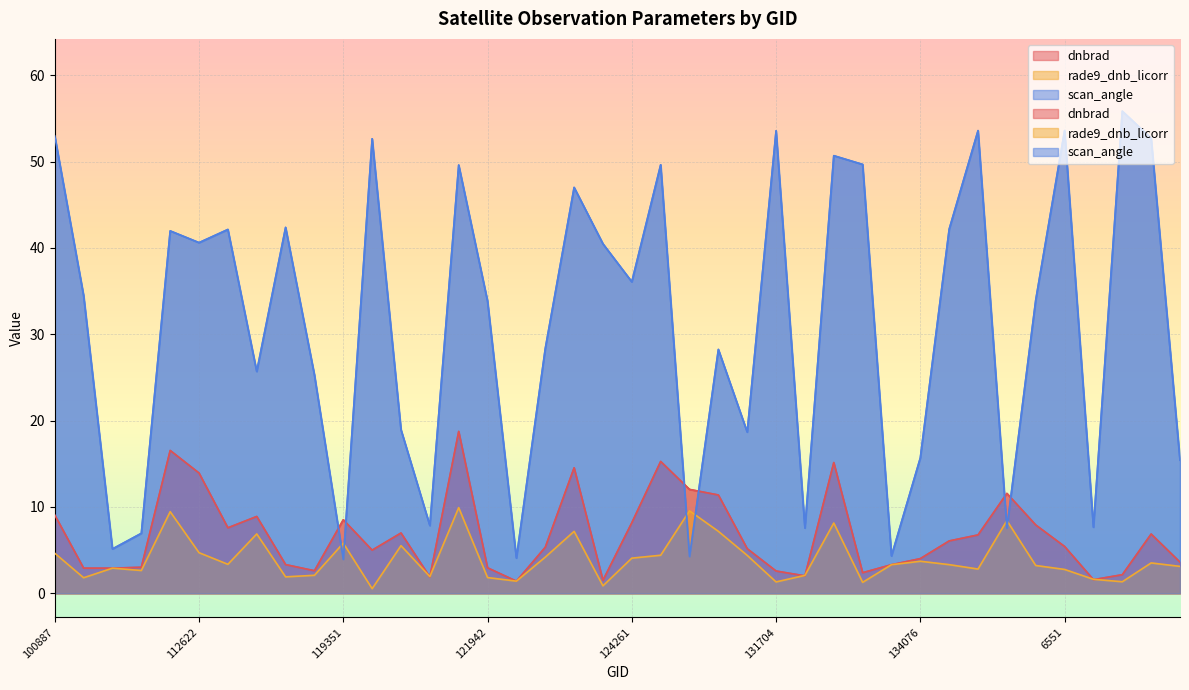

List the series in order of their peak value, lowest first.

rade9_dnb_licorr, dnbrad, scan_angle